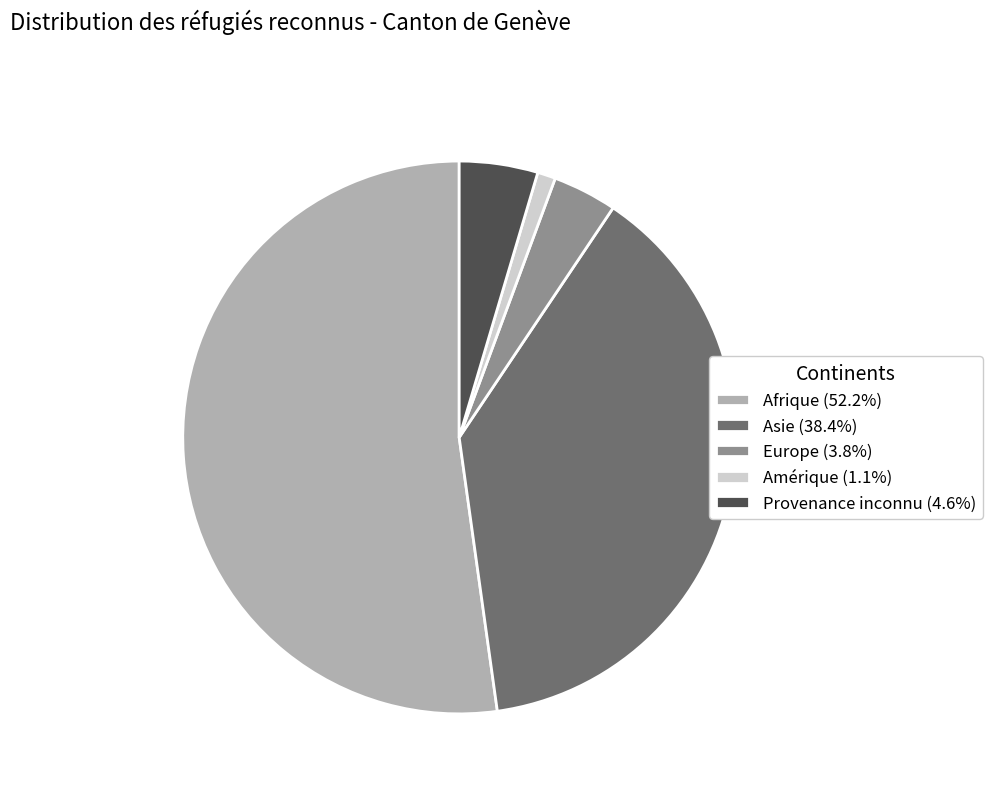

True or false: Afrique accounts for 52% of the total.

True